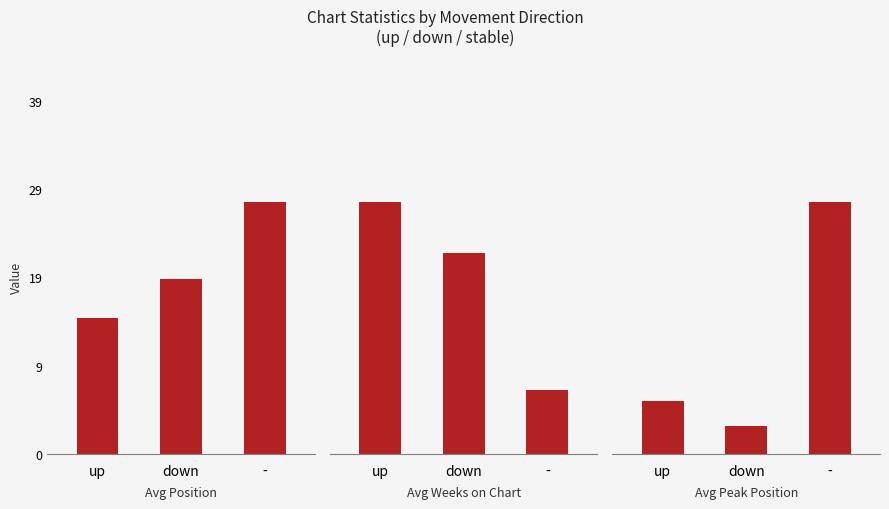

True or false: Avg Weeks on Chart has a value of 40.7 at up.

False